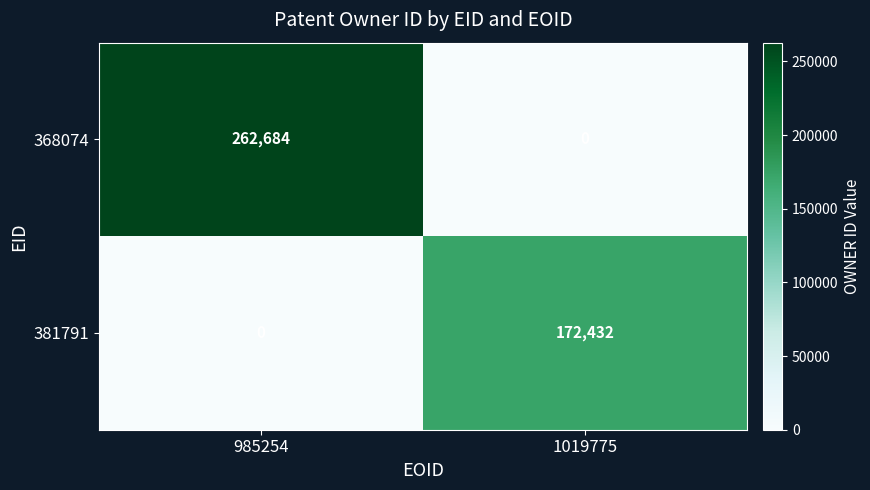

Reading left to right, what are all the values shown in this chart?

368074: 985254=262684	1019775=0
381791: 985254=0	1019775=172432